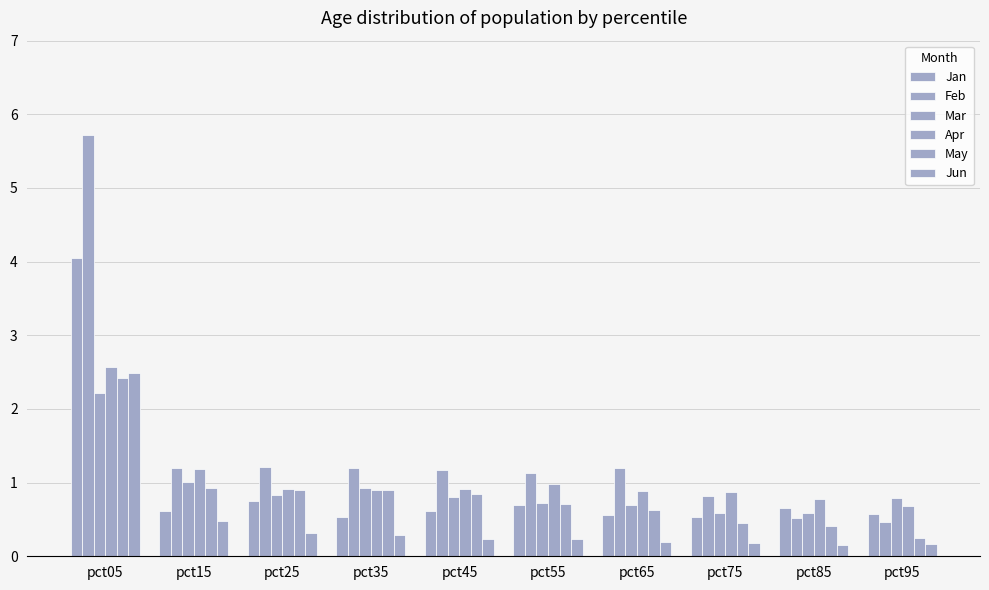

How many distinct data groups are displayed?

6